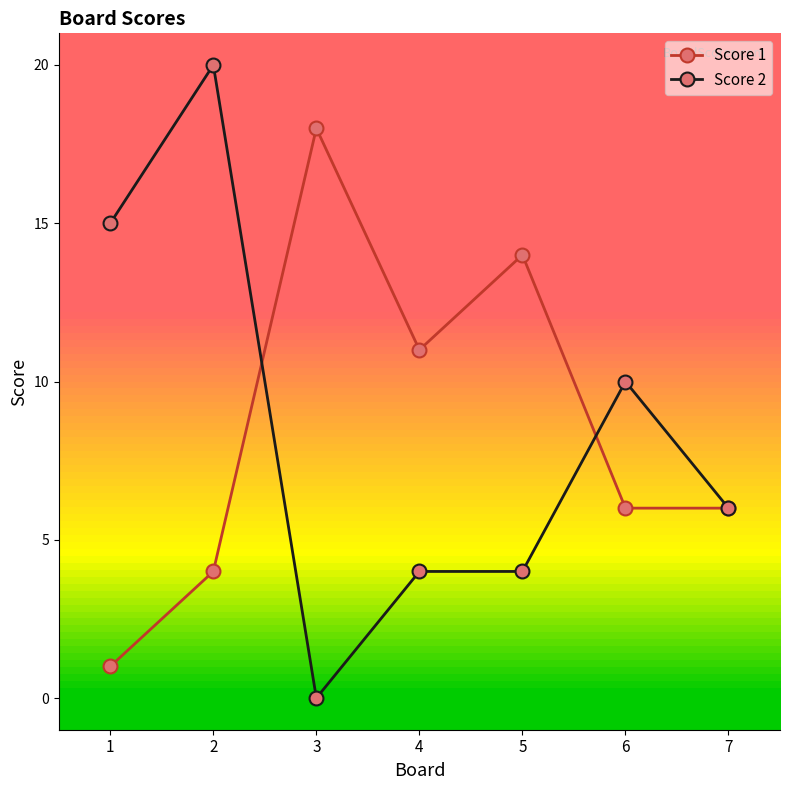

Where does the Score 2 series first go above 6?

1